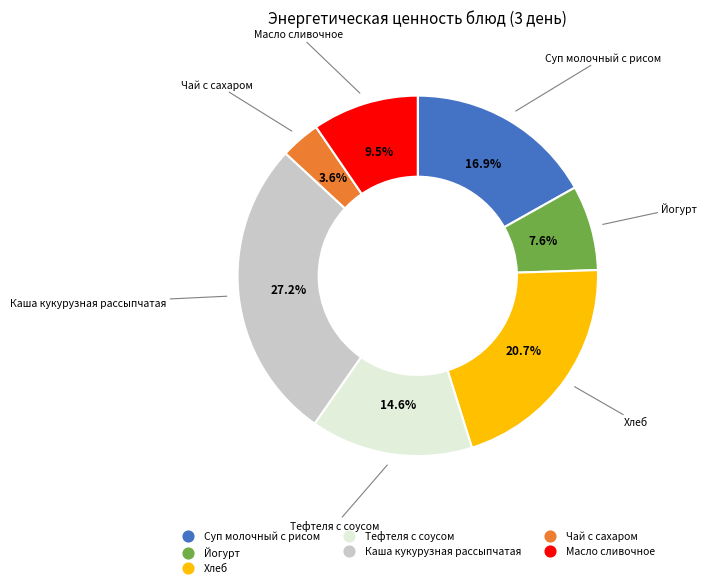

Combined, do Суп молочный с рисом and Каша кукурузная рассыпчатая account for over 50%?

No